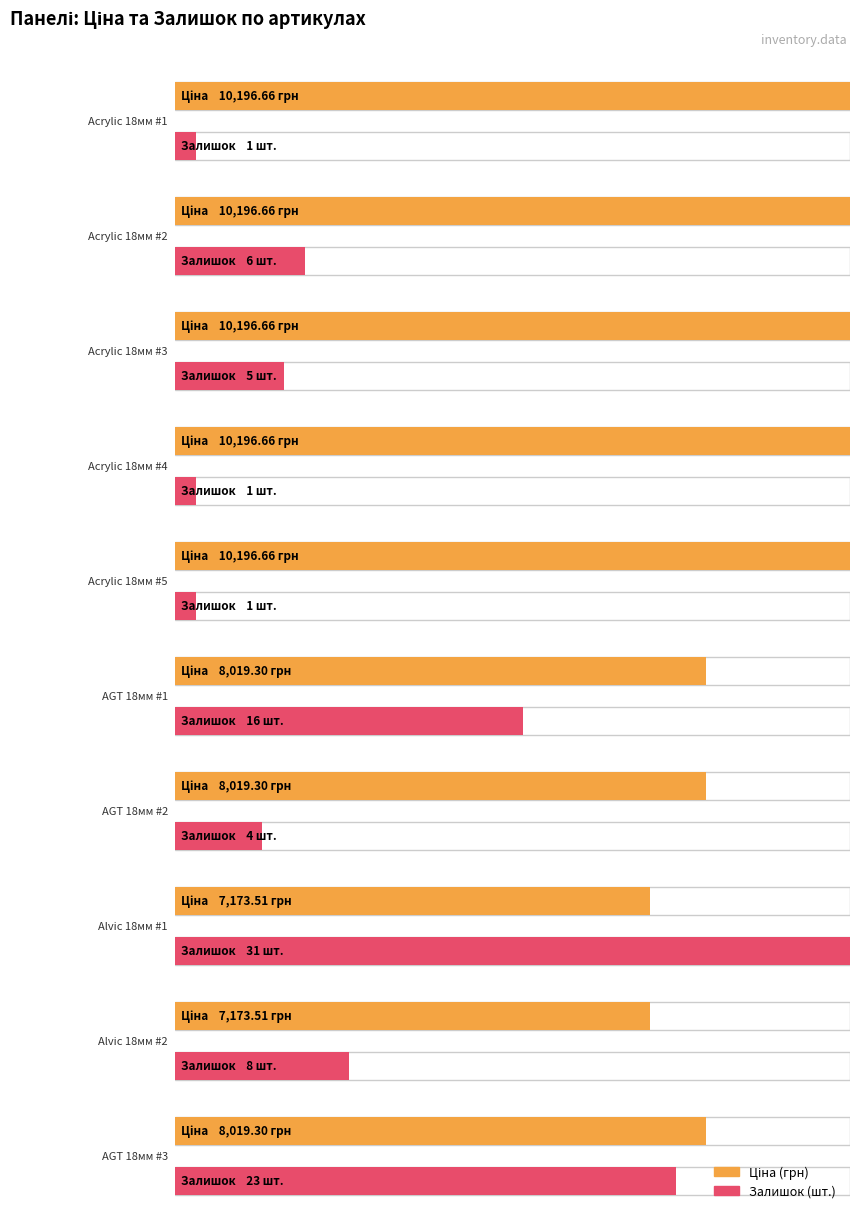

How many Залишок values are between 1 and 16?

8